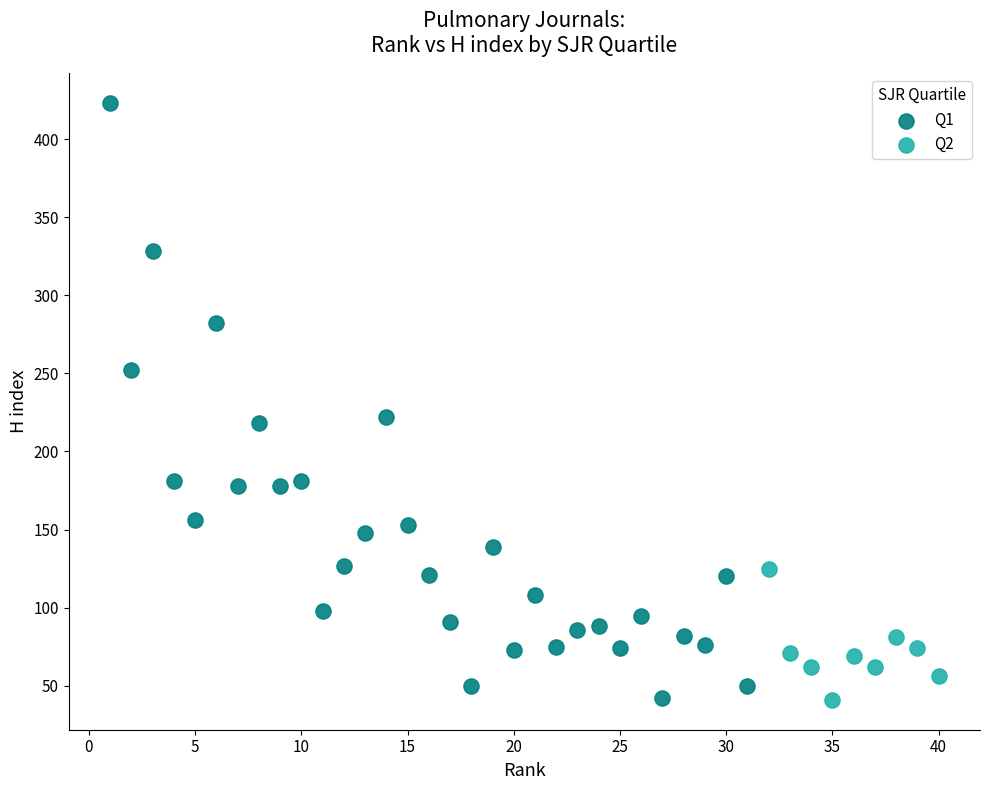

Which series reaches the maximum Y coordinate?

Q1